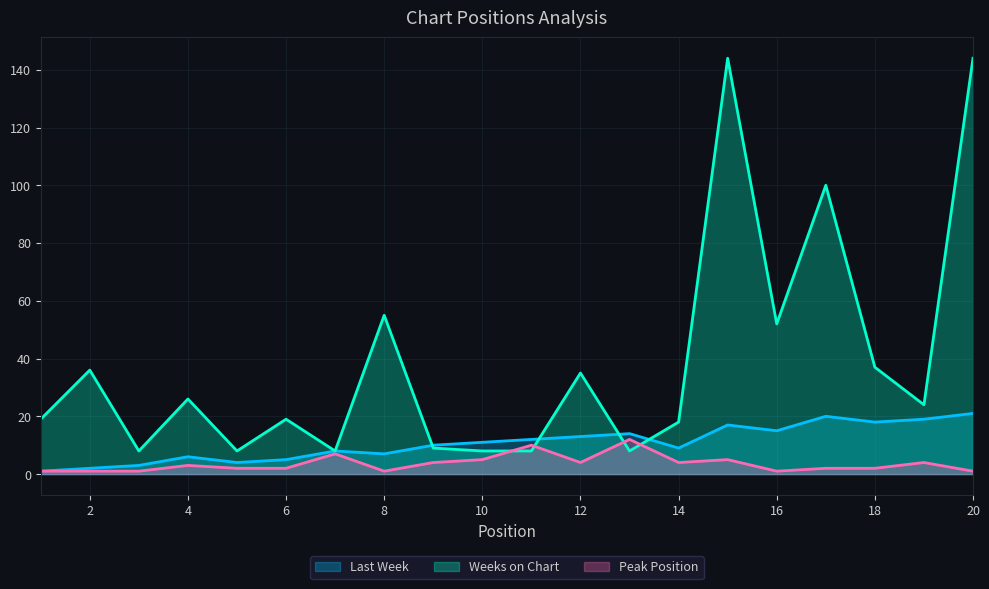

At which category is the sum across all series the highest?

15